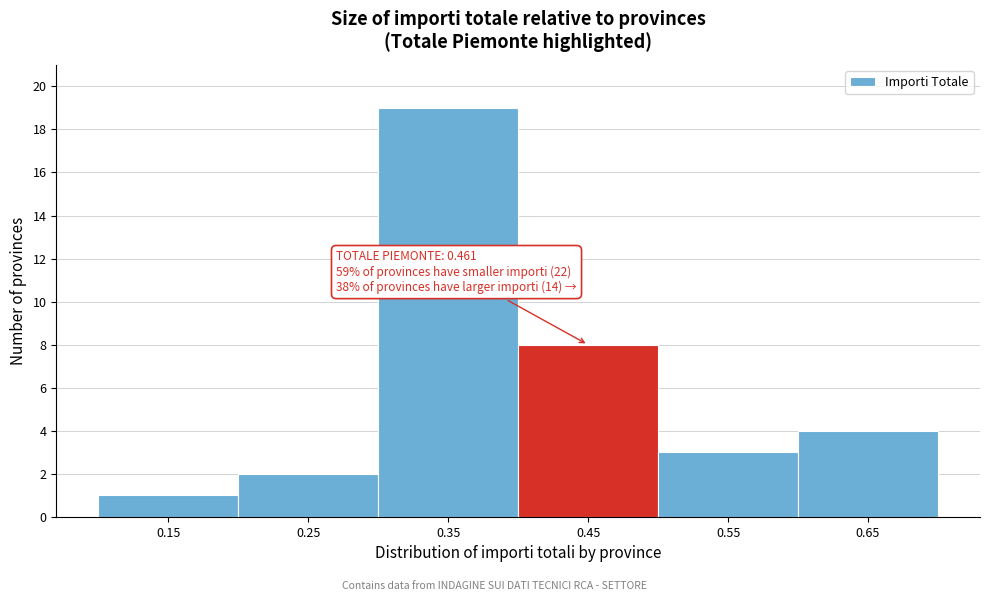

Reading right to left, transcribe all the data shown in this chart.

4	3	8	19	2	1